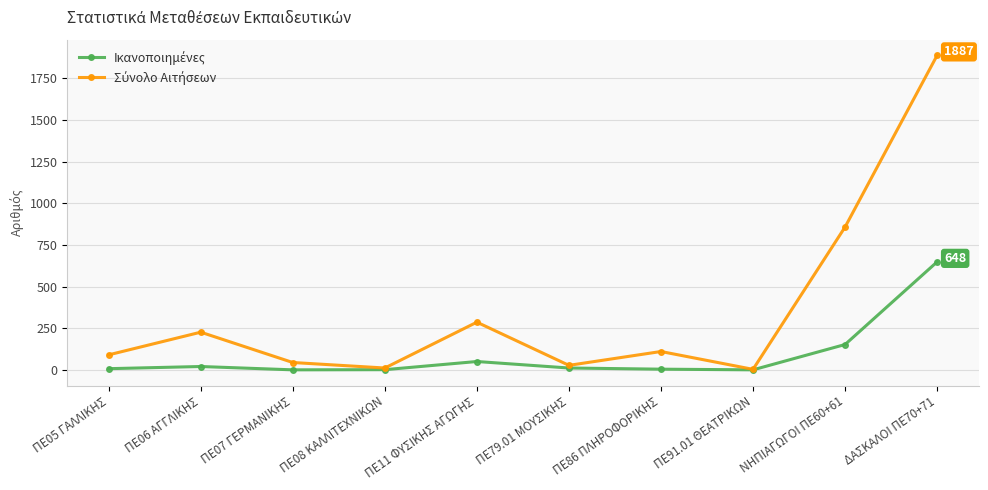

What is the label of the 1st point from the left?

ΠΕ05 ΓΑΛΛΙΚΗΣ